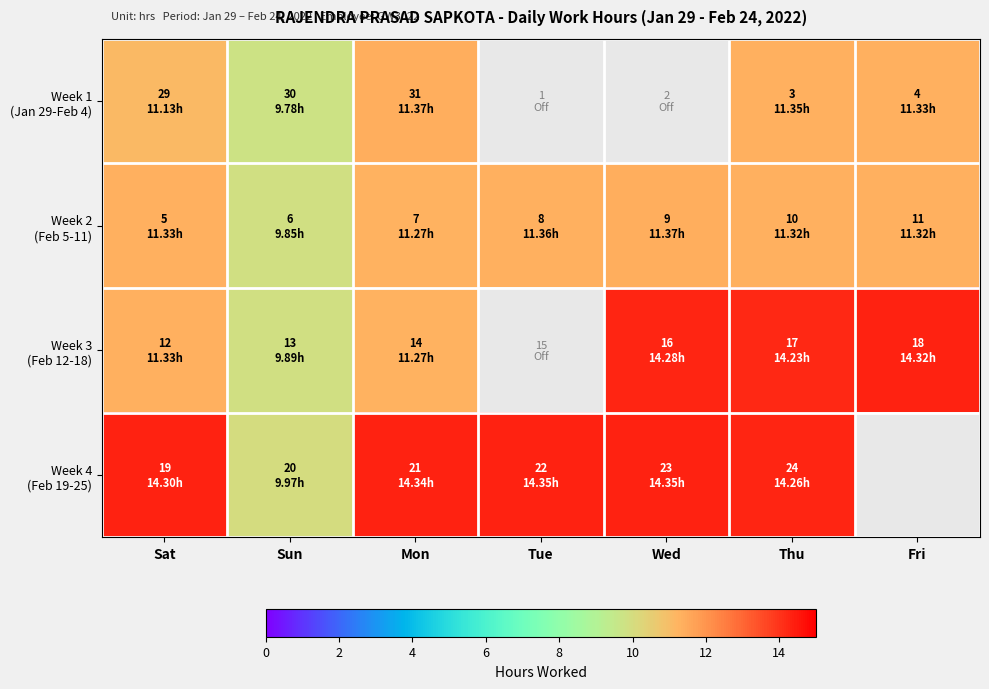

At how many categories does at least one series exceed 10?

6